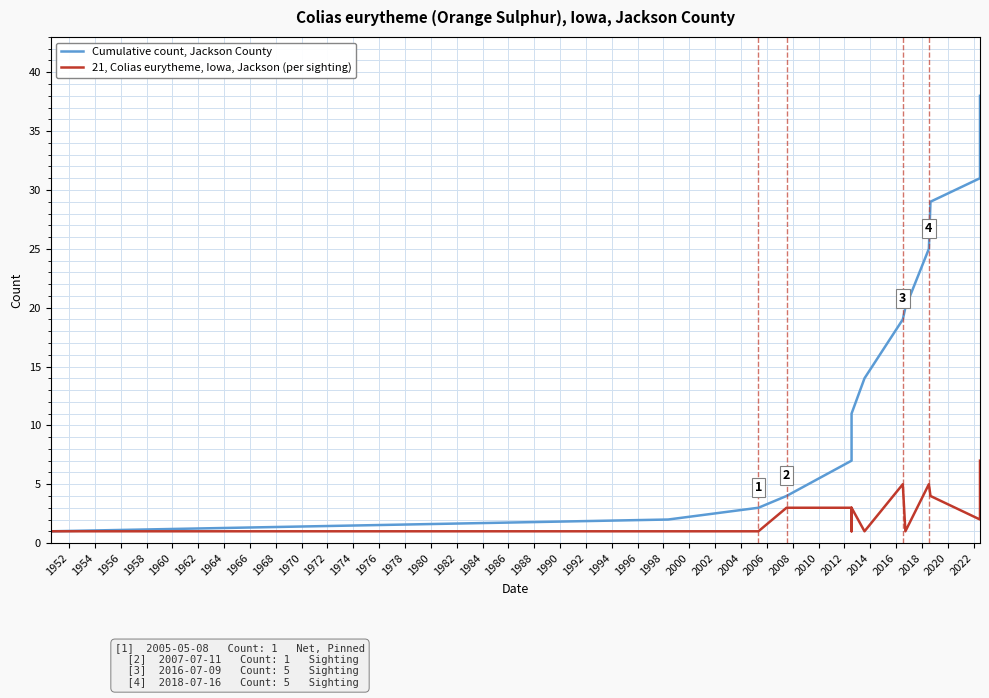

At how many categories does at least one series exceed 37?

1